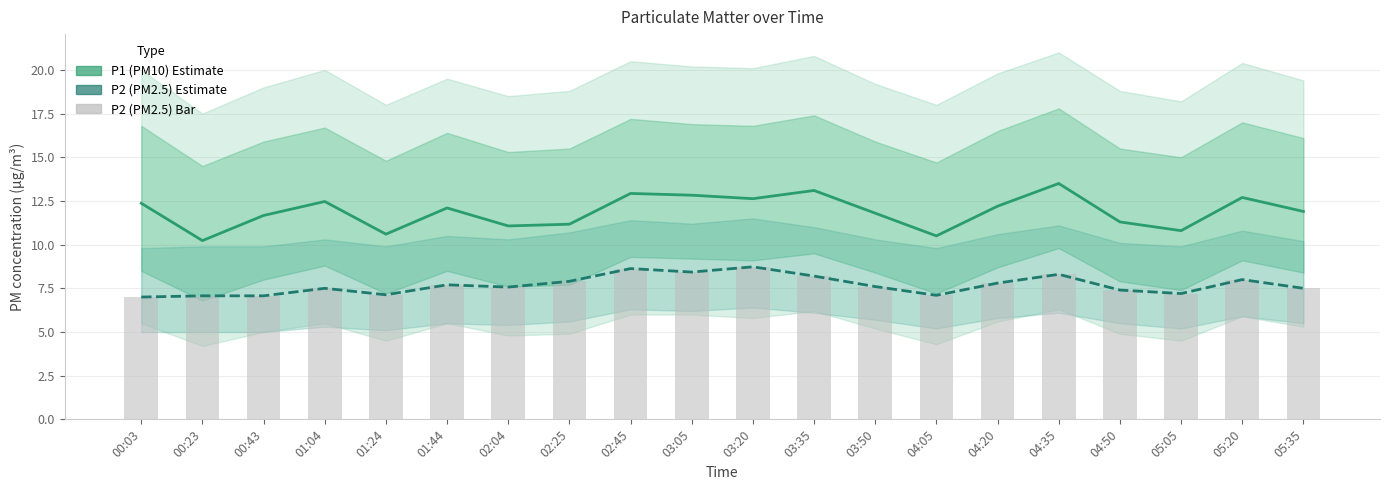

Read the P1 (PM10) Estimate value at 01:04.

12.5